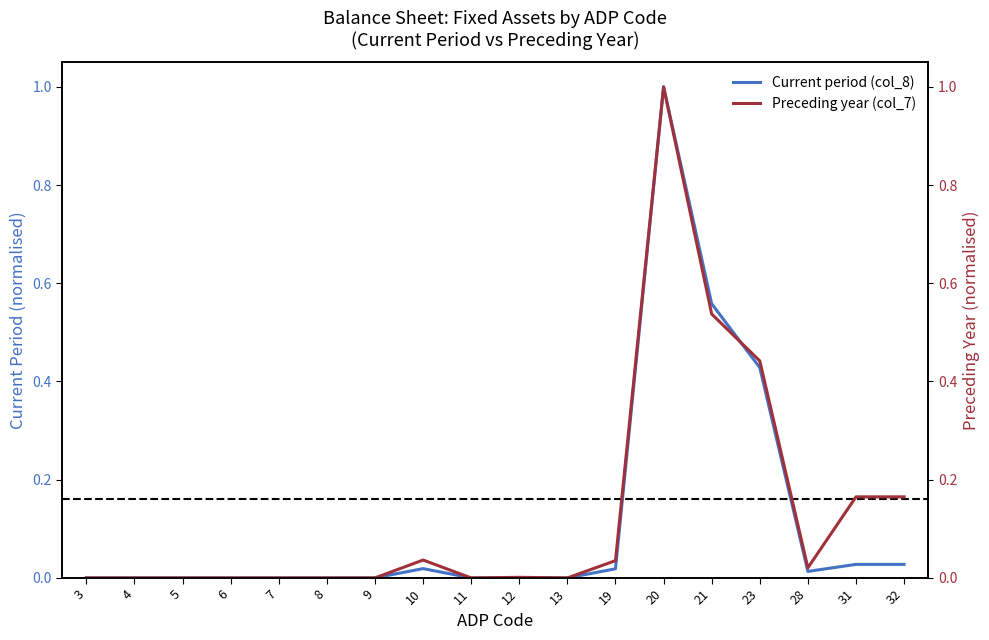

Does the chart have visible grid lines?

No